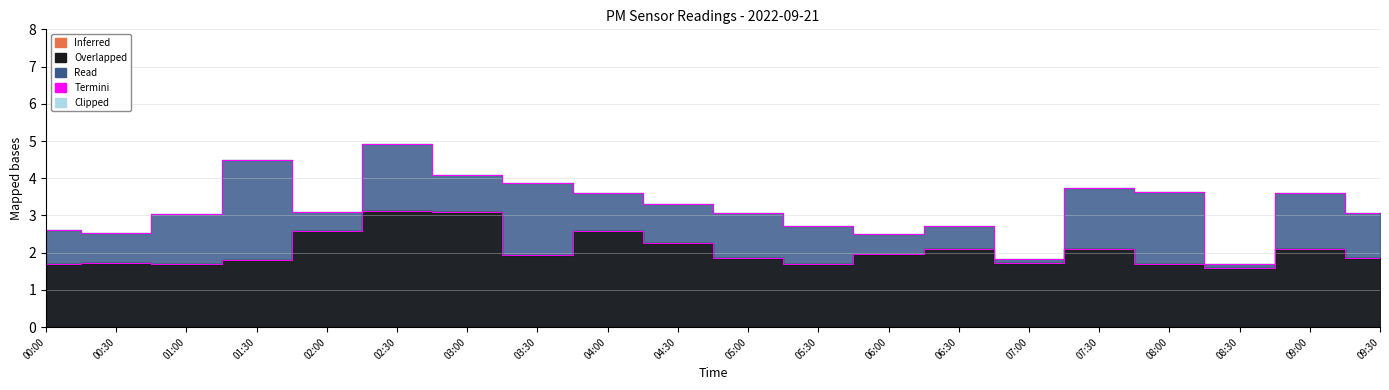

How many lines are shown in the chart?

2